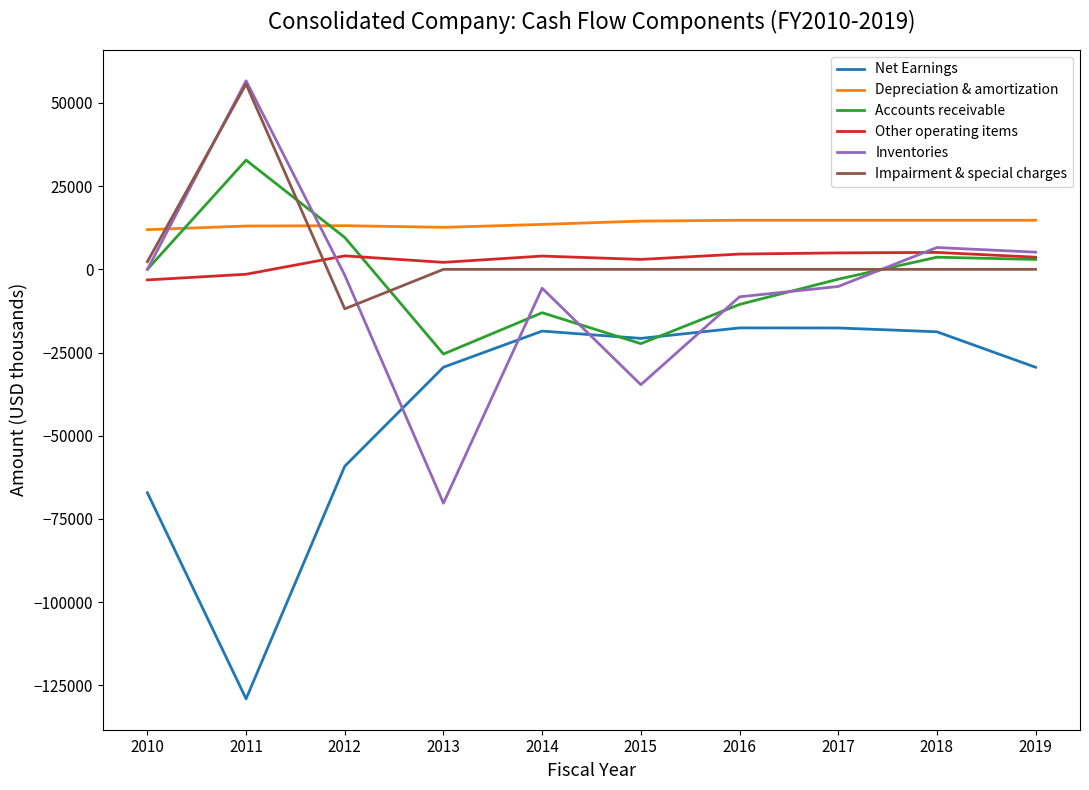

What is the difference between the Depreciation & amortization values at 2017 and 2014?

1246.0